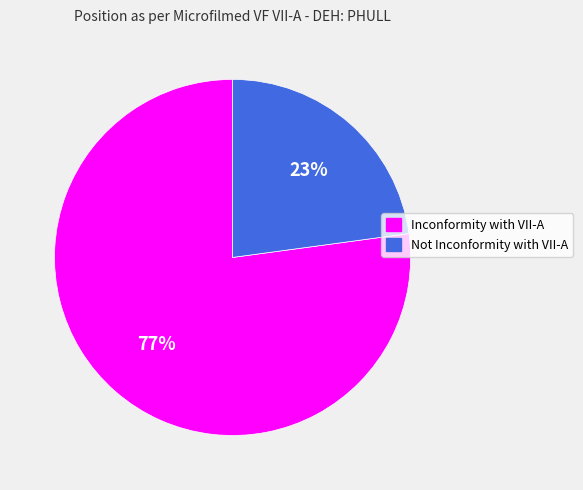

The Not Inconformity with VII-A slice represents 23% of the pie. True or false?

True